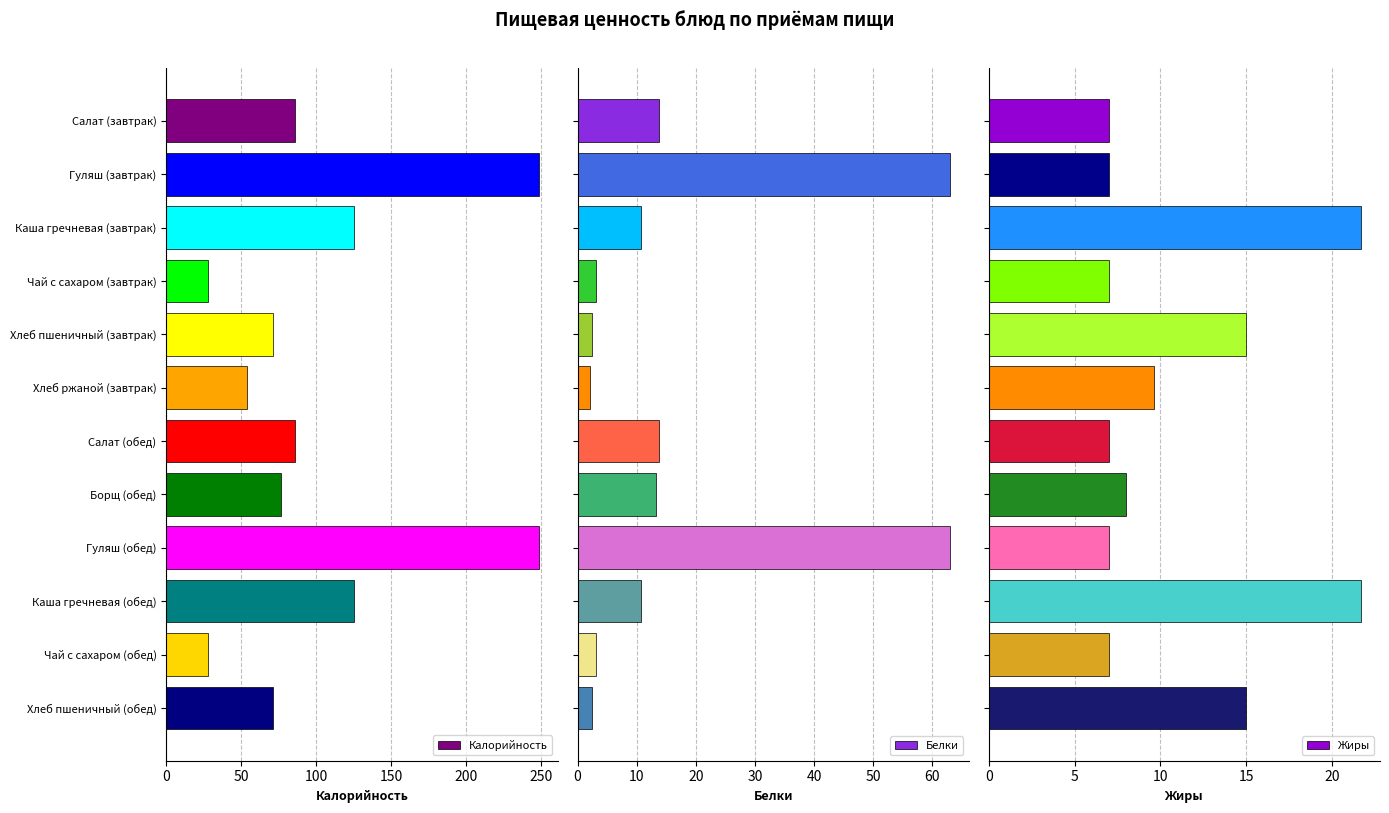

What is the sum of all Калорийность values?

1248.0